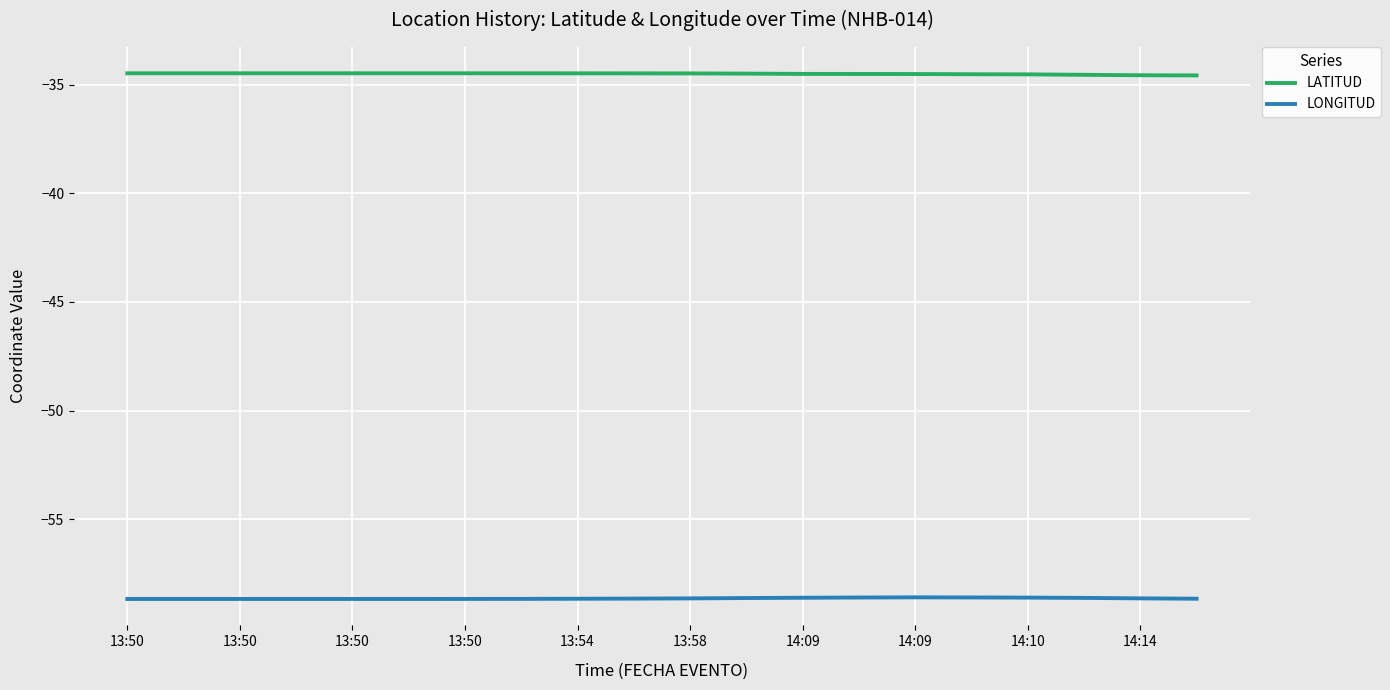

True or false: LONGITUD and LATITUD intersect in this chart.

False